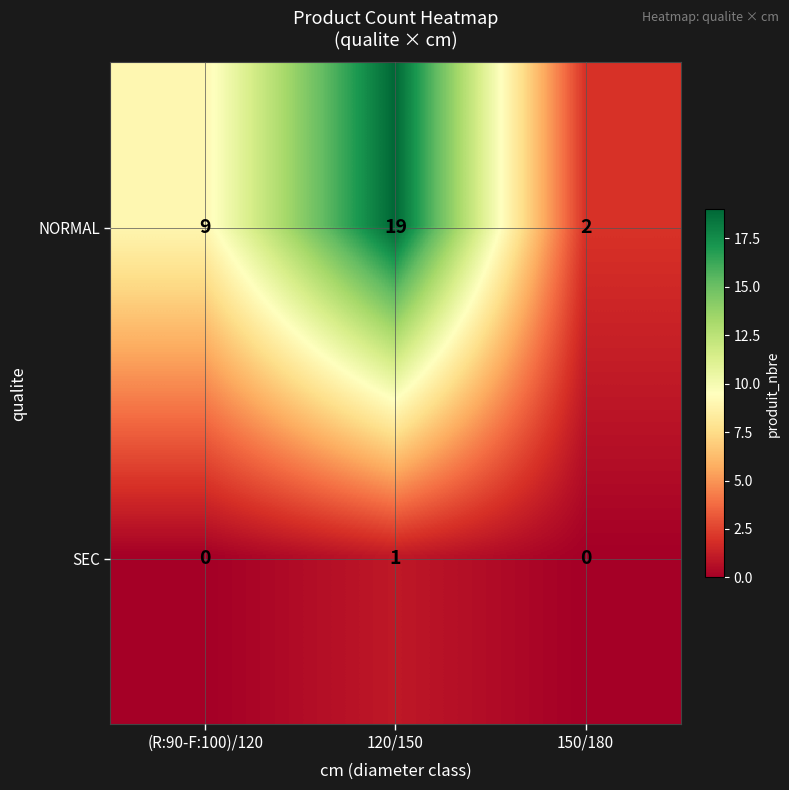

Reading right to left, list all the values displayed in this chart.

NORMAL: 2	19	9
SEC: 0	1	0